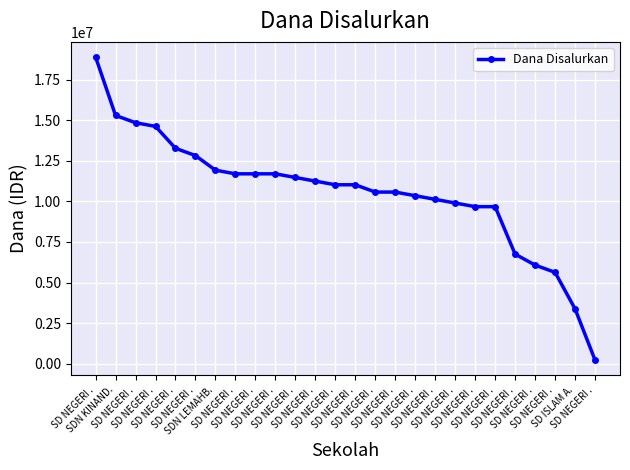

How many data points are less than 11025000?

12